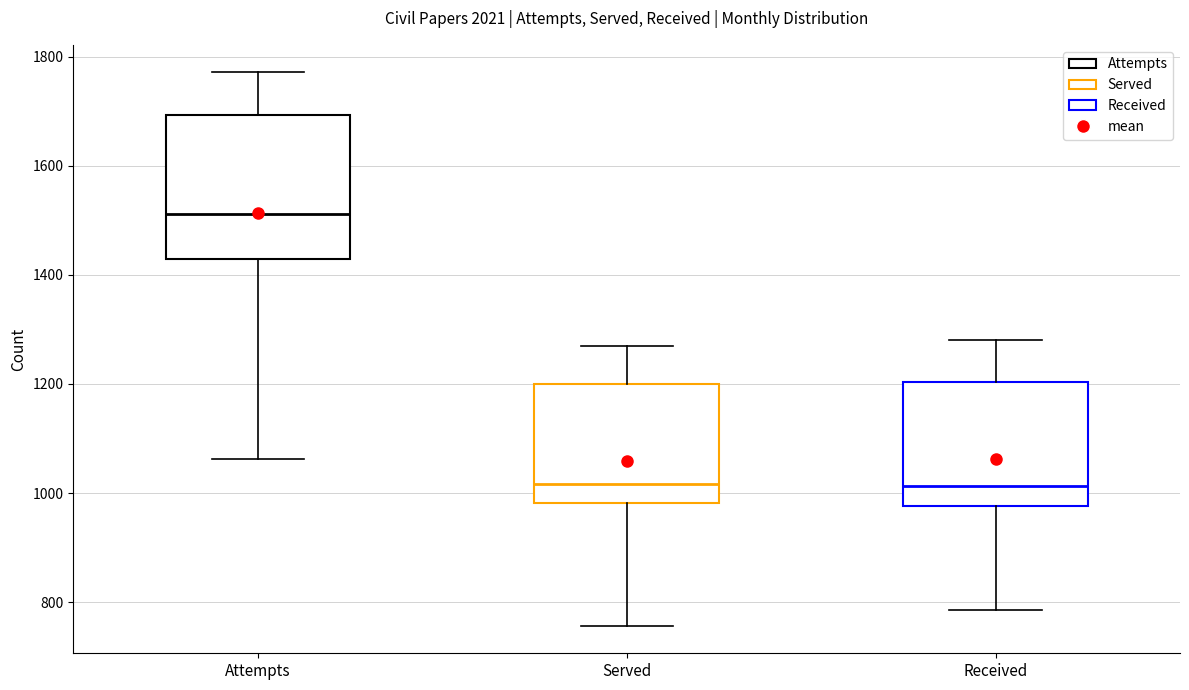

Where does the lower whisker of the box for Received end on the y-axis? The values are not printed on the chart, so give them approximately, as read against the axis.

780